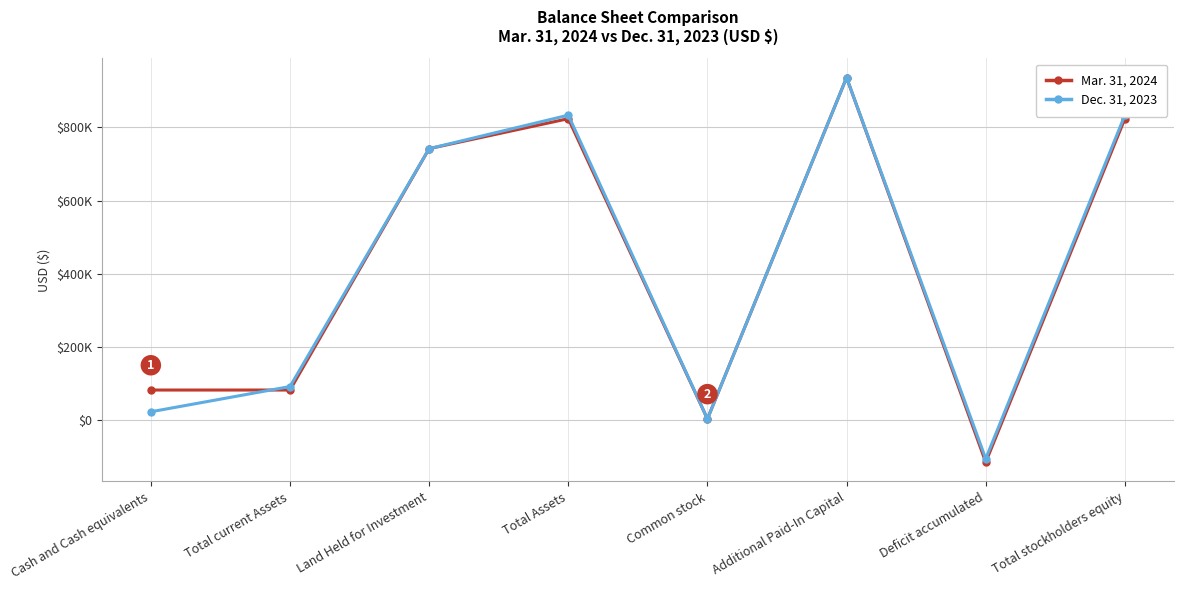

What is the lowest value of the Mar. 31, 2024 series?

-115386